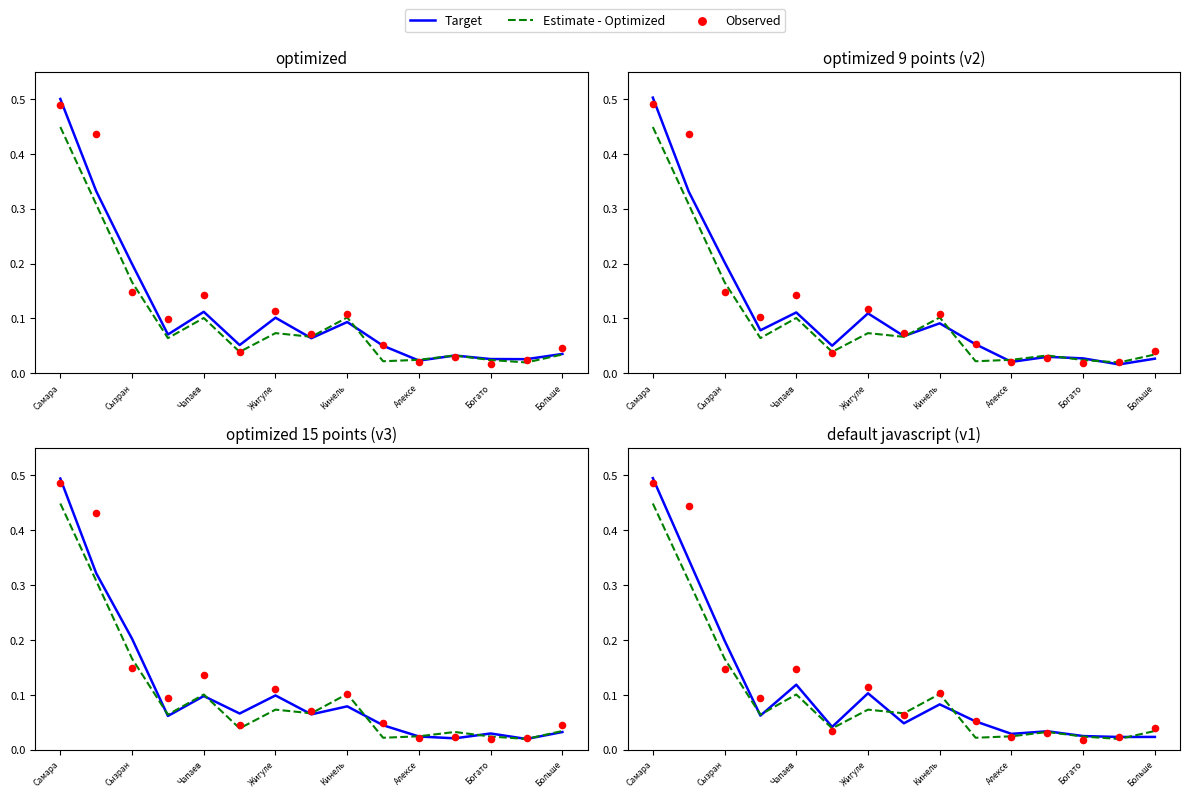

Is the value of Observed at Кинель greater than the value of Target at Жигуле?

Yes